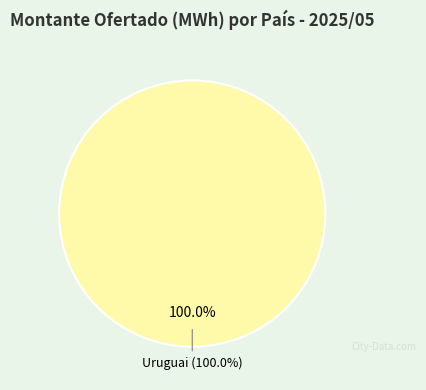

Is it true that Argentina is 0% of the pie?

True